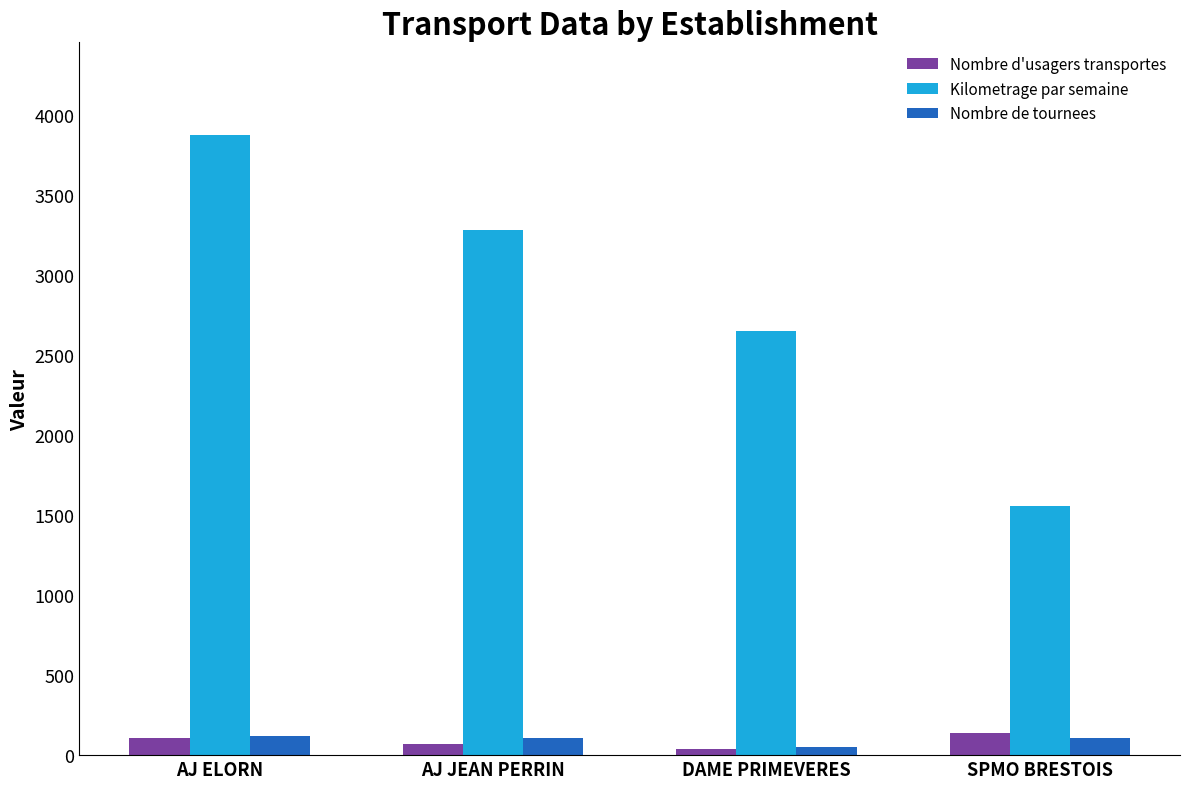

What is the lowest value of the Kilometrage par semaine series?

1560